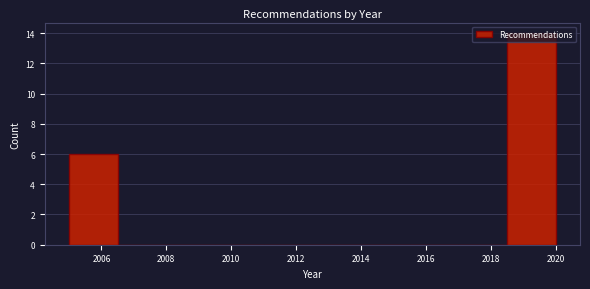

What is the height of the bar covering 2018.5 to 2020.0 on the x-axis? Neither the bar edges nor the heights are printed on the chart, so give them approximately, as read against the axes.

14